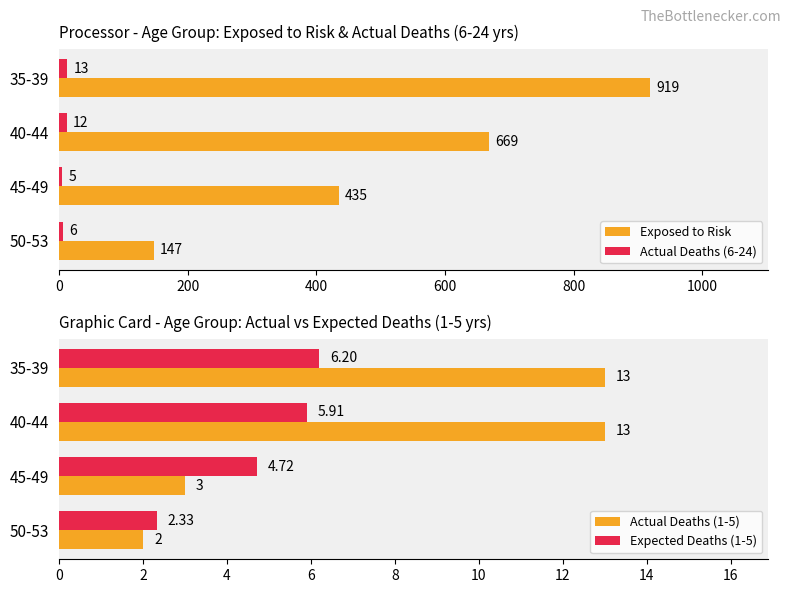

What are all the series names shown in the legend?

Exposed to Risk, Actual Deaths (6-24), Actual Deaths (1-5), Expected Deaths (1-5)